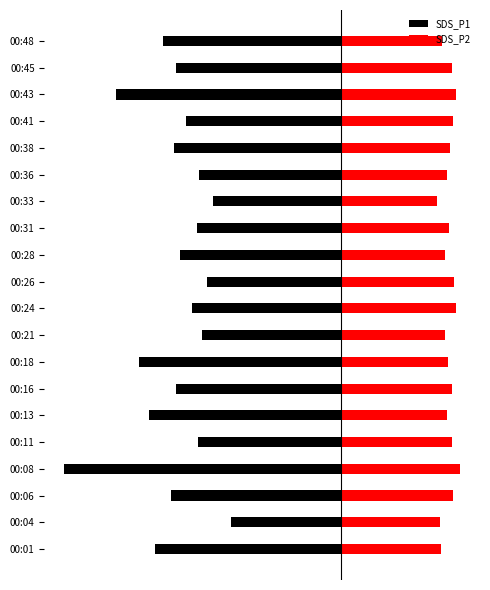

Is the value of SDS_P1 at 00:13 greater than the value of SDS_P2 at 00:33?

No